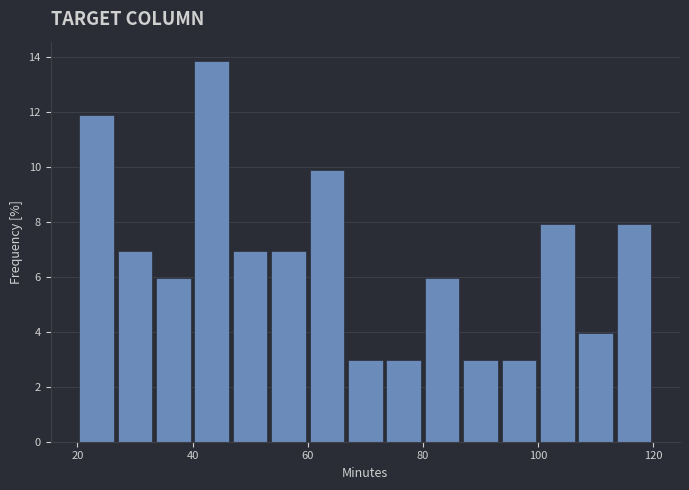

Read against the x-axis, roughly where is the centre of the tallest bar?

44